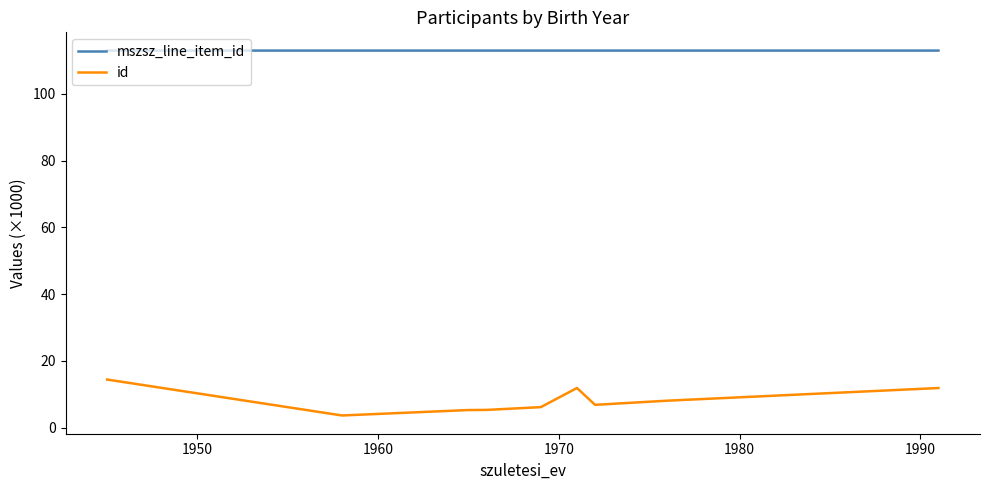

Which series has the largest range (max minus min)?

id